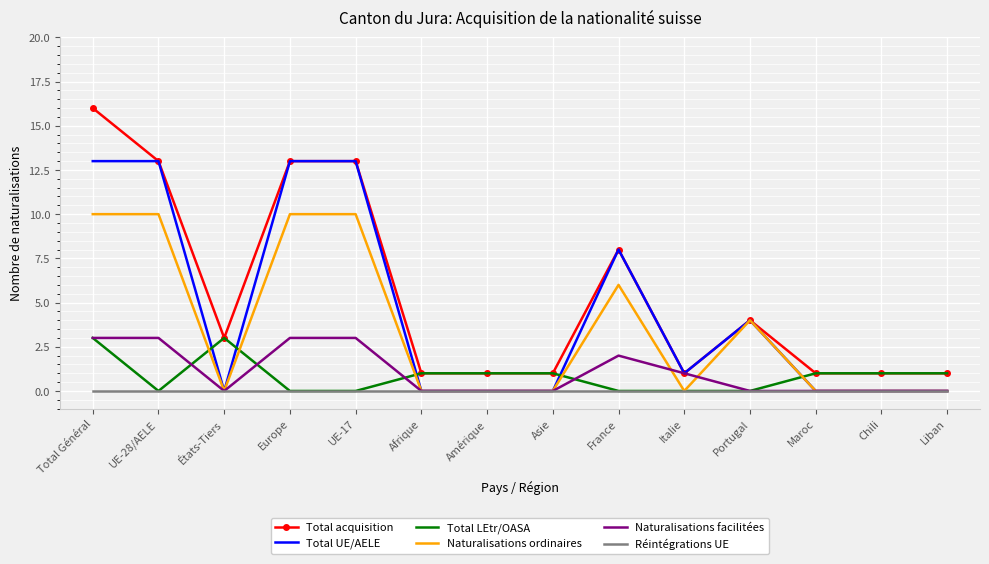

What value does the Total acquisition series have at États-Tiers?

3